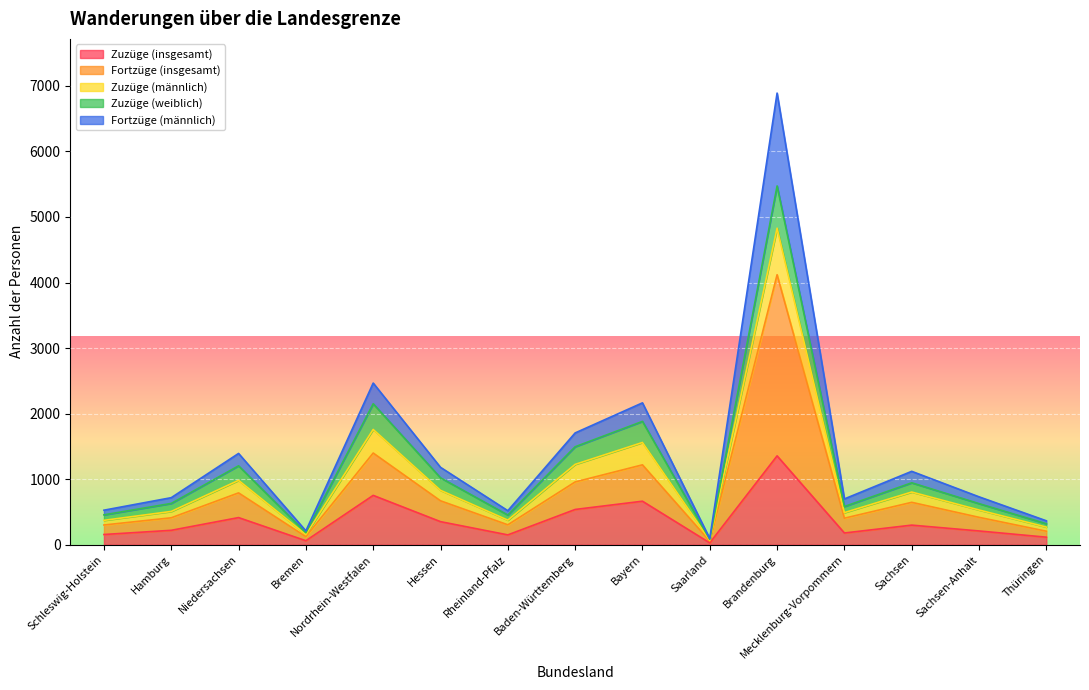

What is the label of the 15th point from the left?

Thüringen